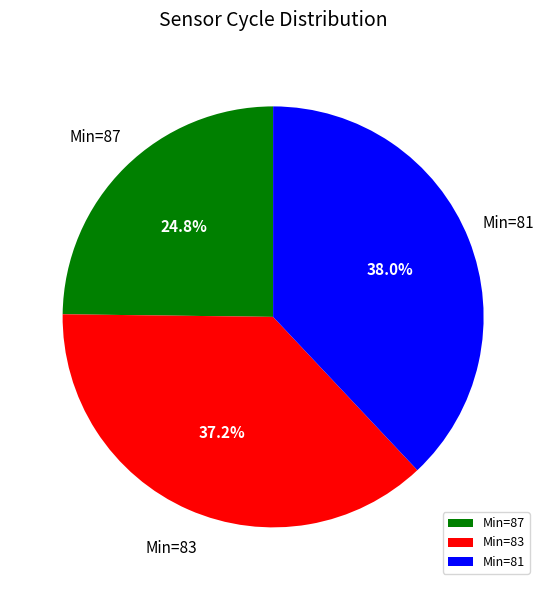

Is there any slice that represents more than half of the pie?

No